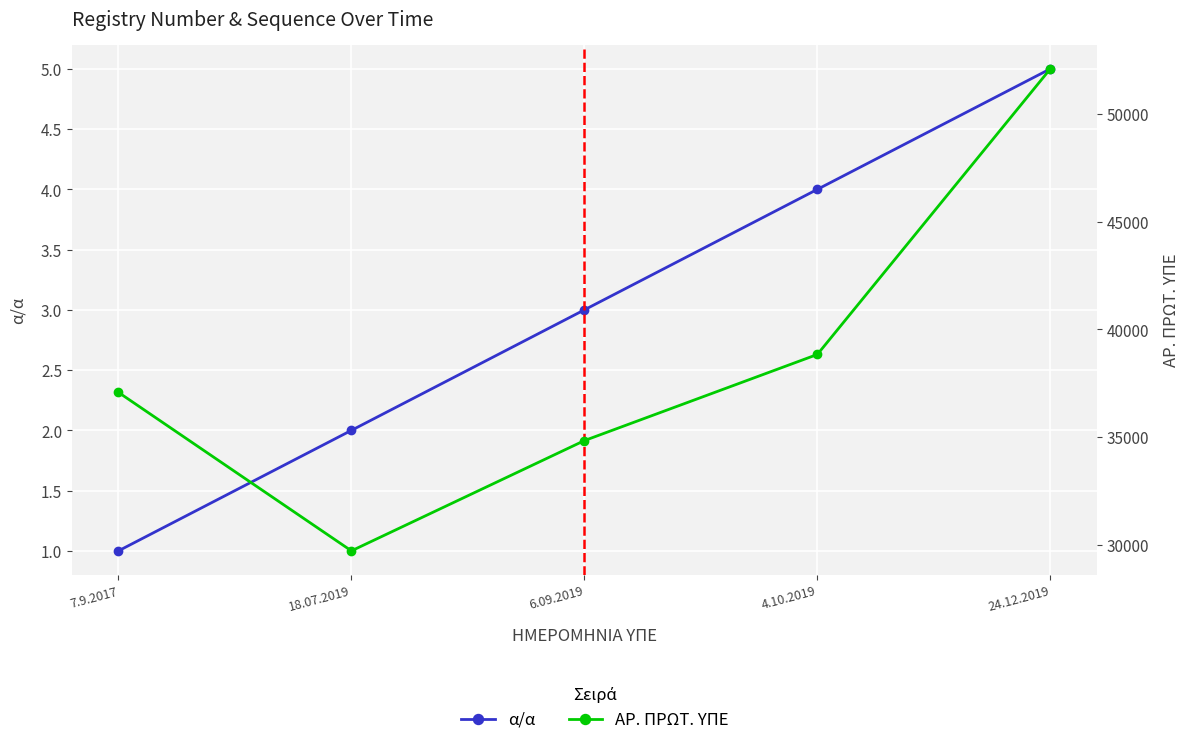

Which has a higher value, 24.12.2019 or 6.09.2019?

24.12.2019